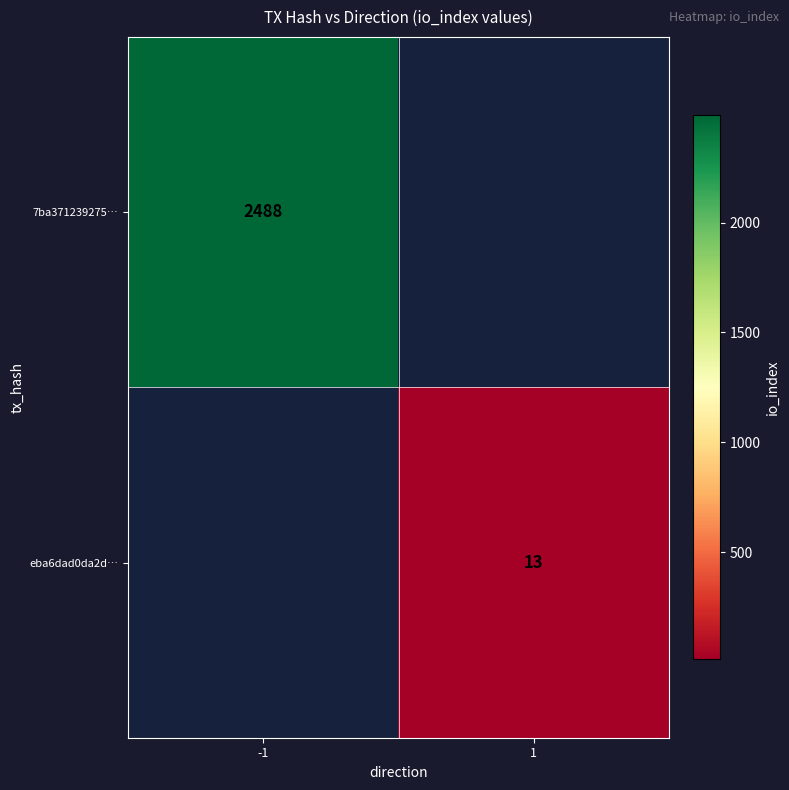

Which label corresponds to the largest value in the chart?

-1